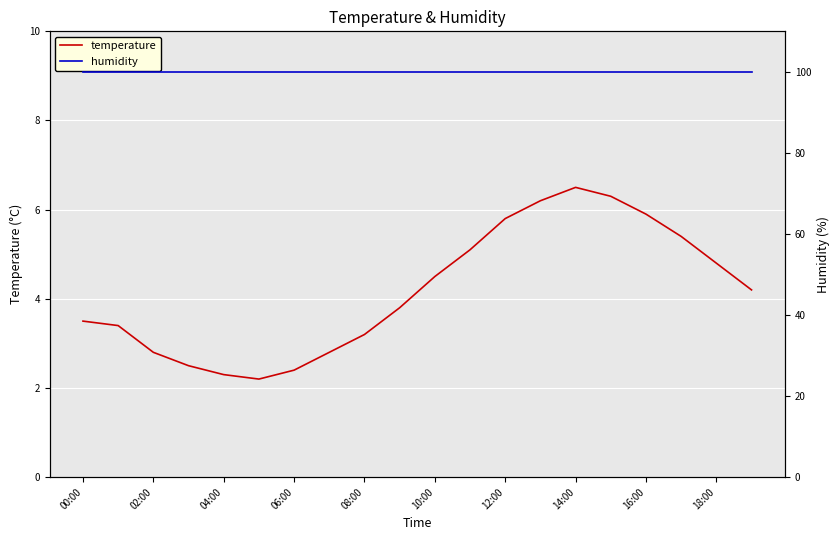

The temperature series shows 4.5 at 10:00. True or false?

True